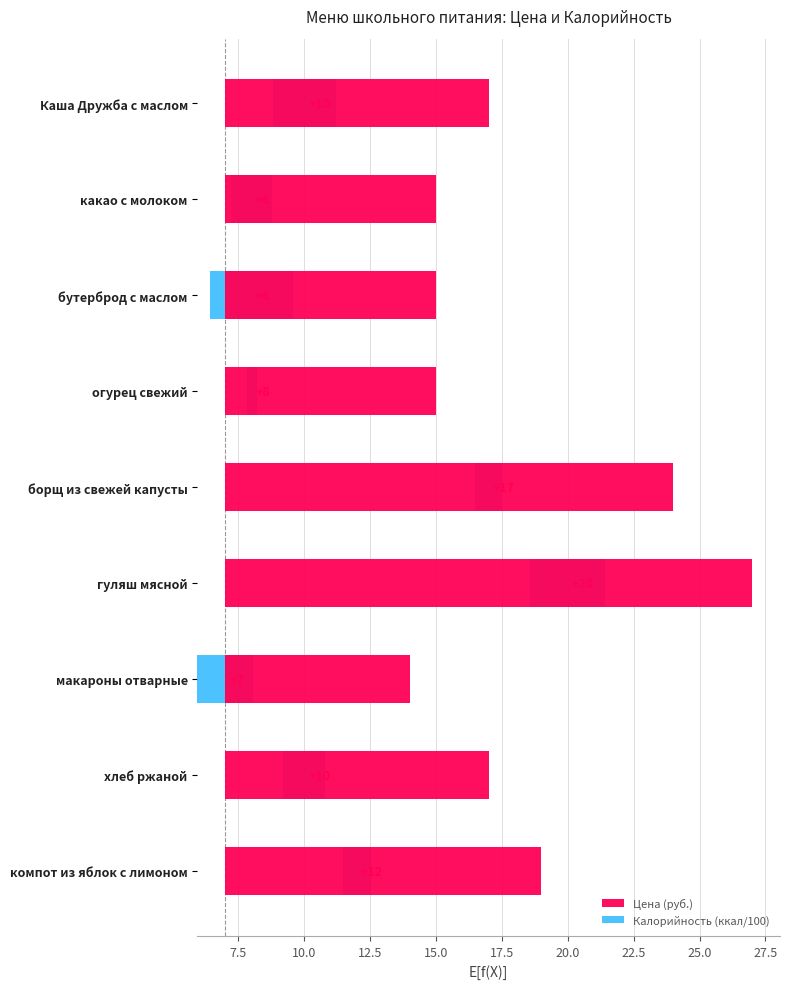

Reading left to right, what are all the values shown in this chart?

Цена (руб.): 10.0	8.0	8.0	8.0	17.0	20.0	7.0	10.0	12.0
Калорийность (ккал/100): 2.4	1.5	3.1	0.4	1.0	2.8	2.1	1.6	1.0